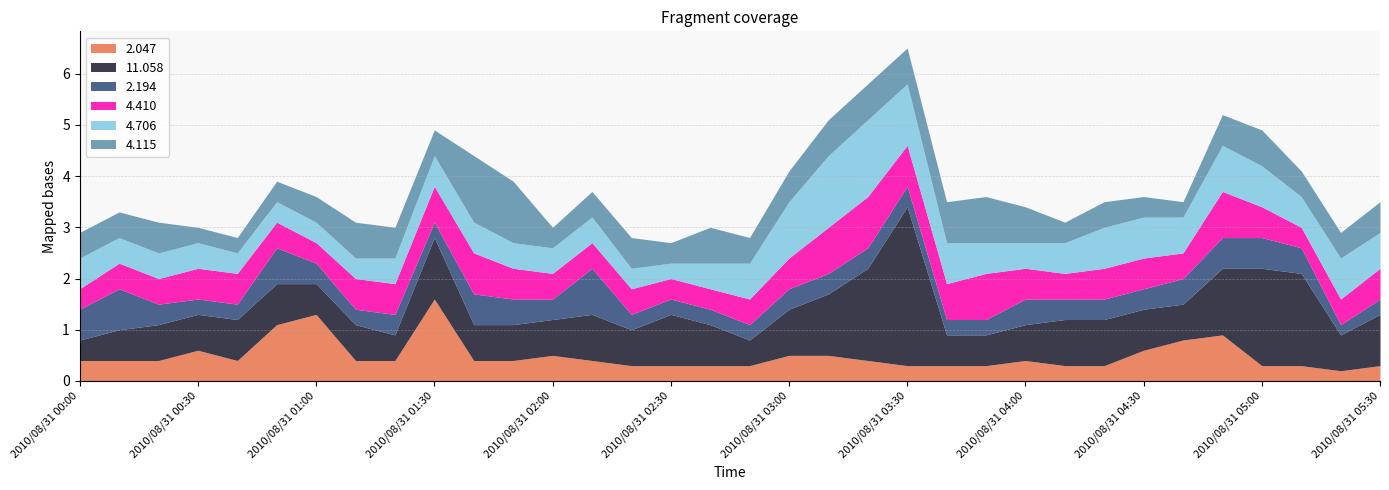

What is the label of the 2nd point from the right?

2010/08/31 05:20